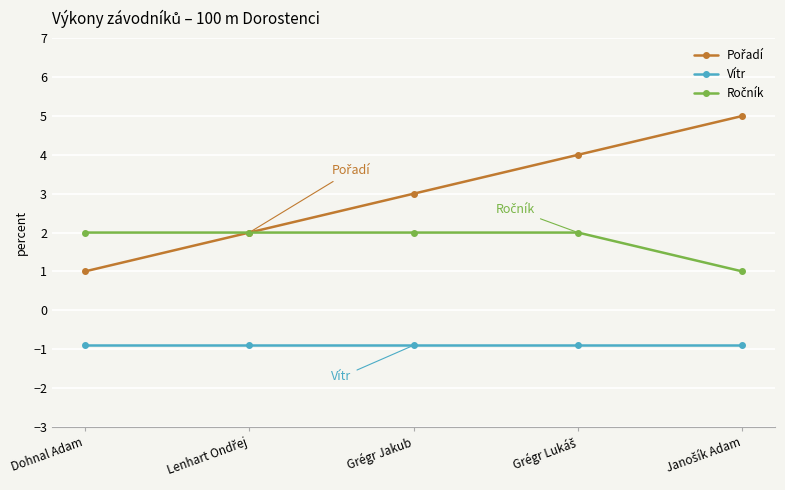

What is the label of the 5th point from the right?

Dohnal Adam